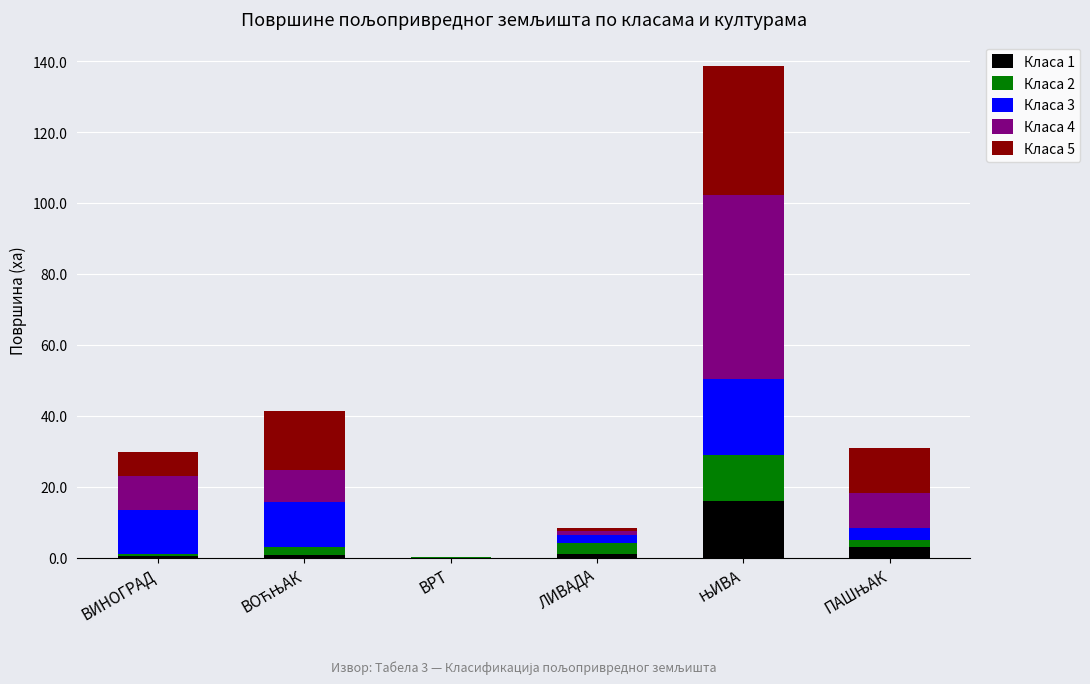

What is the highest value of the Класа 1 series?

15.9